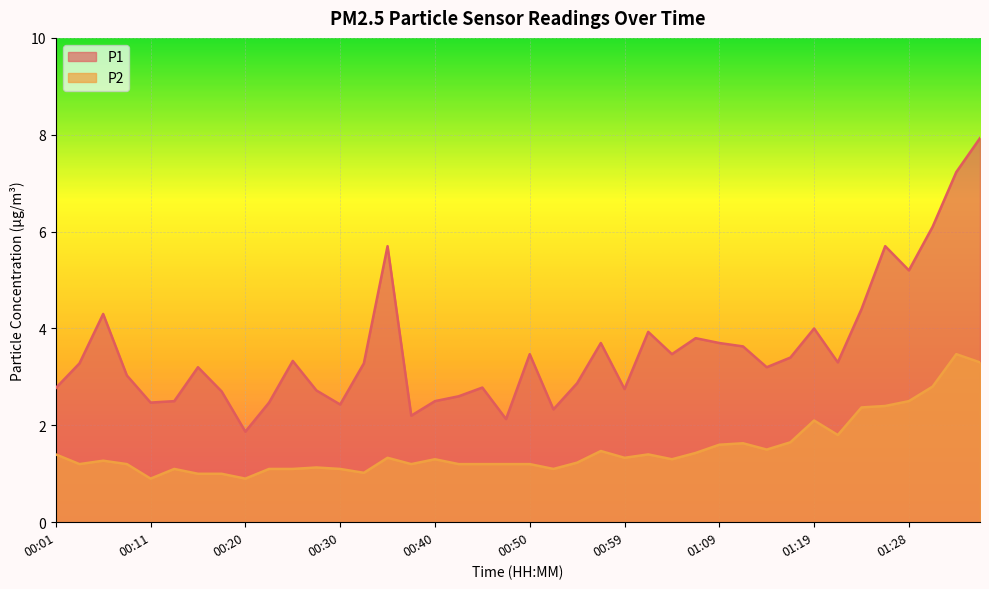

What position from the right is 01:07?

13